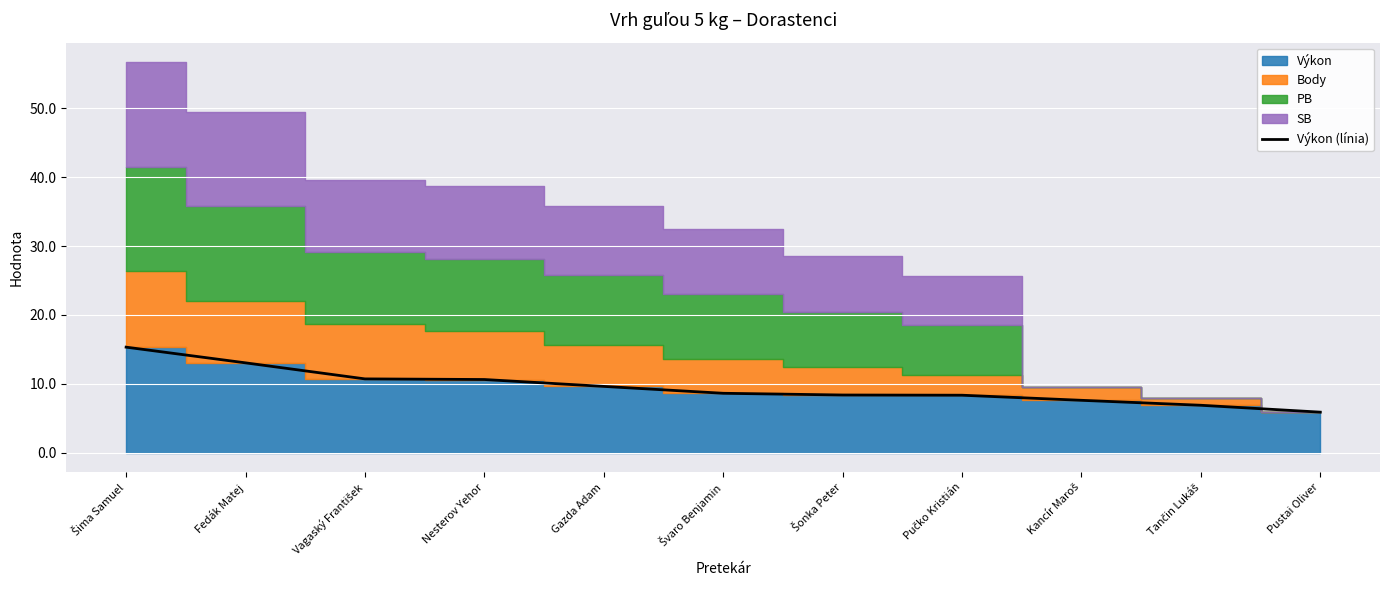

Does the chart display data point markers on the line(s)?

No